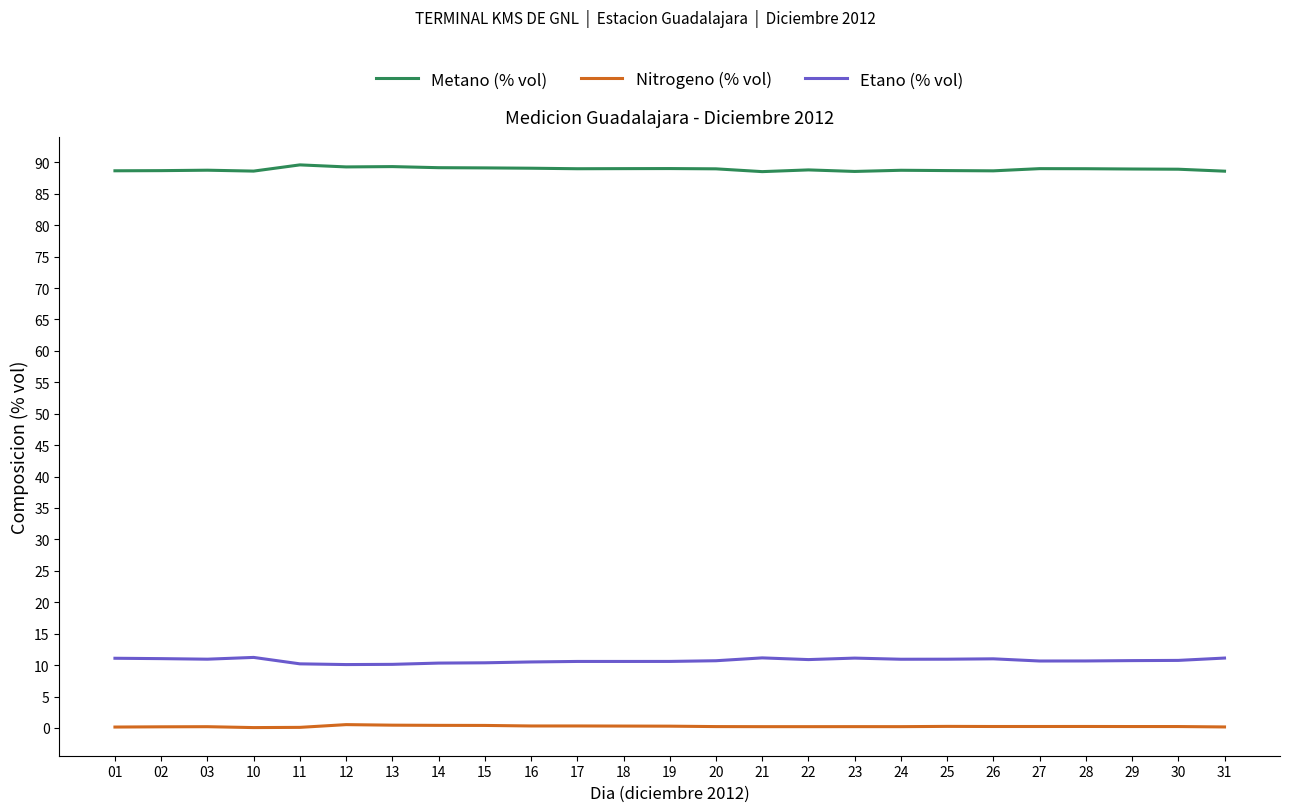

At how many categories does at least one series exceed 2?

25